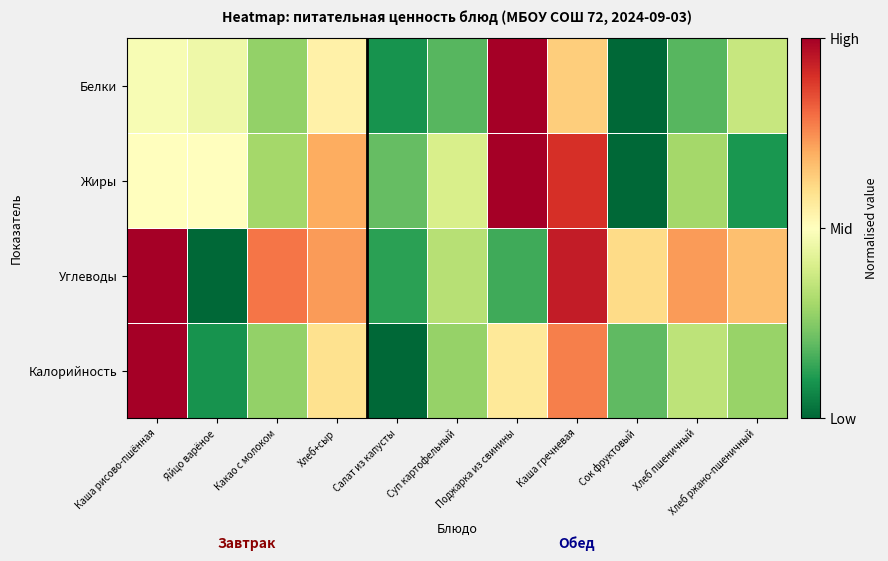

At how many categories does at least one series exceed 0?

11